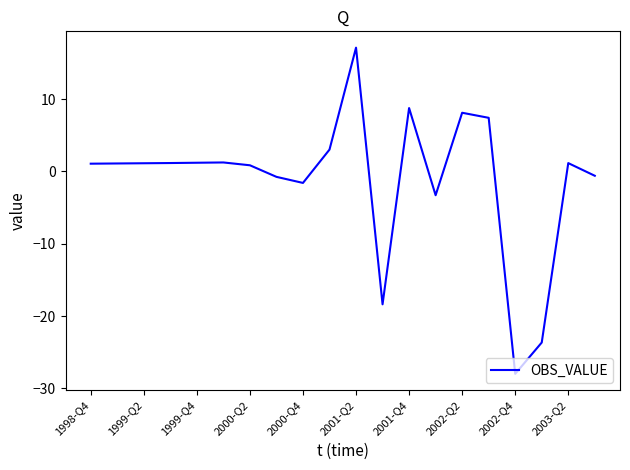

What is the maximum value shown in the chart?

17.1